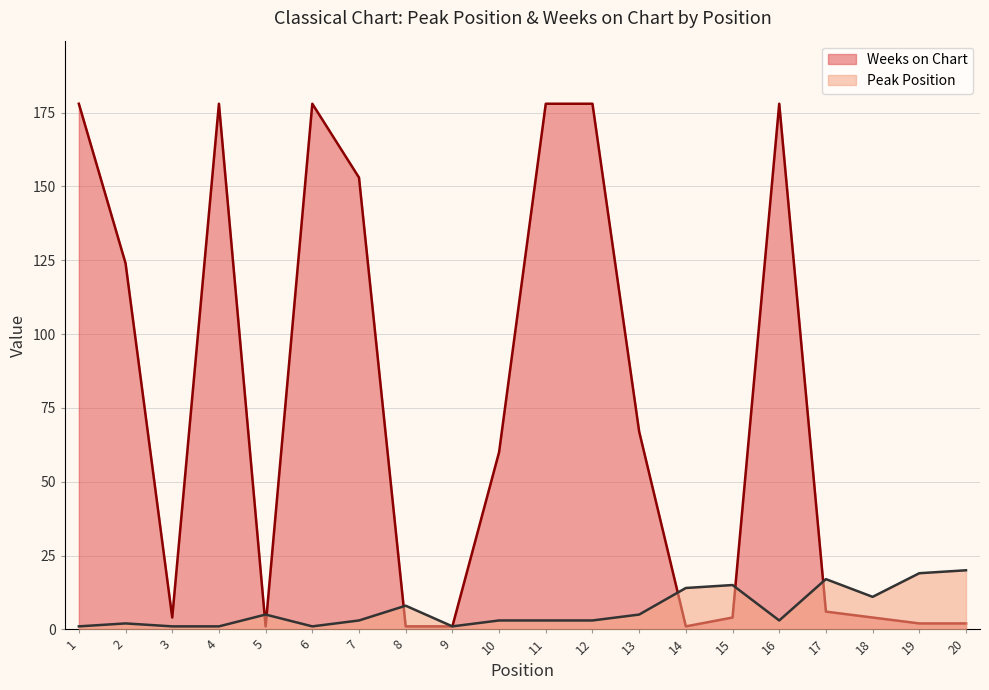

At which category is the sum across all series the highest?

11